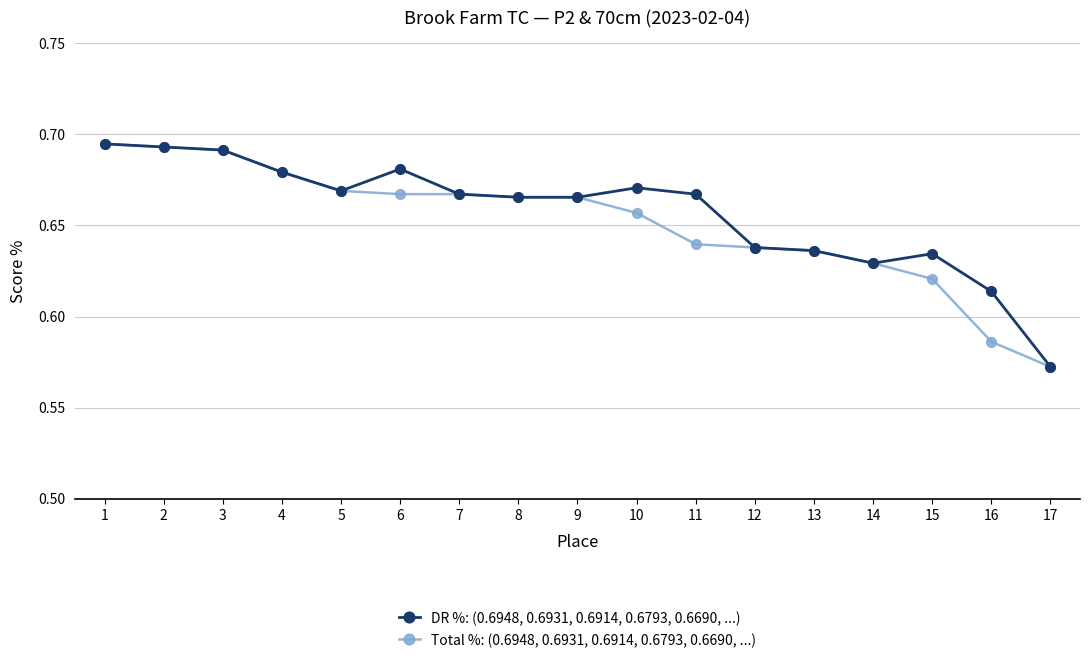

Which label corresponds to the smallest value in the chart?

17